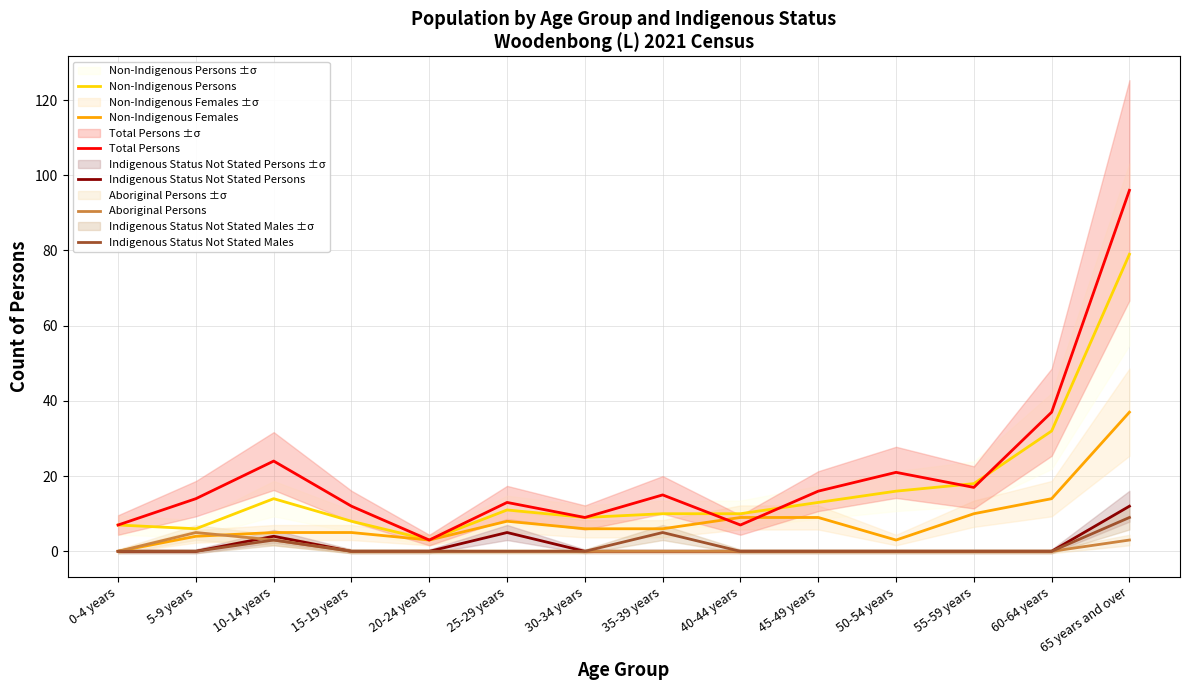

How many series are shown in this chart?

6